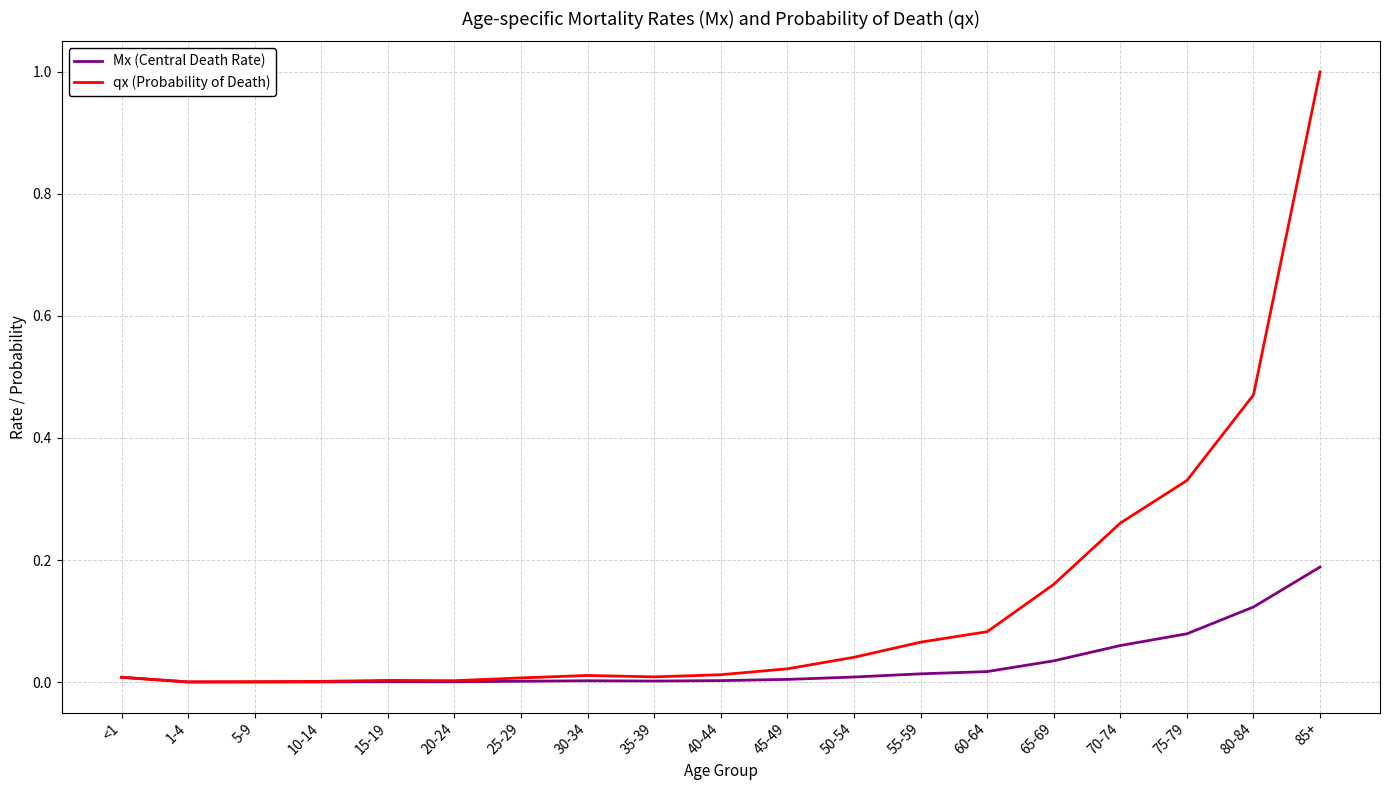

Which series has the largest total across all categories?

qx (Probability of Death)